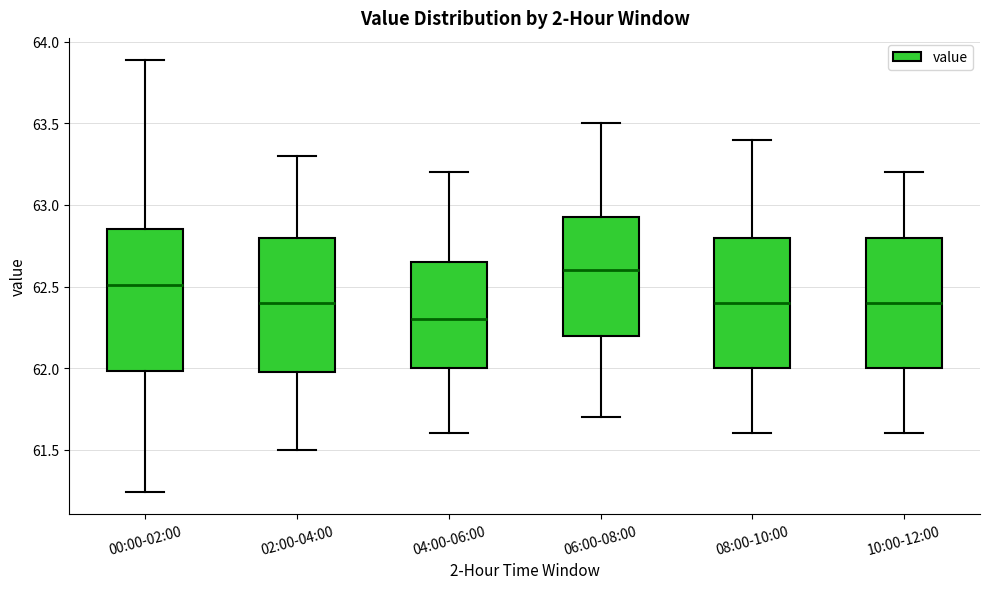

Which box has the lowest median line?

04:00-06:00